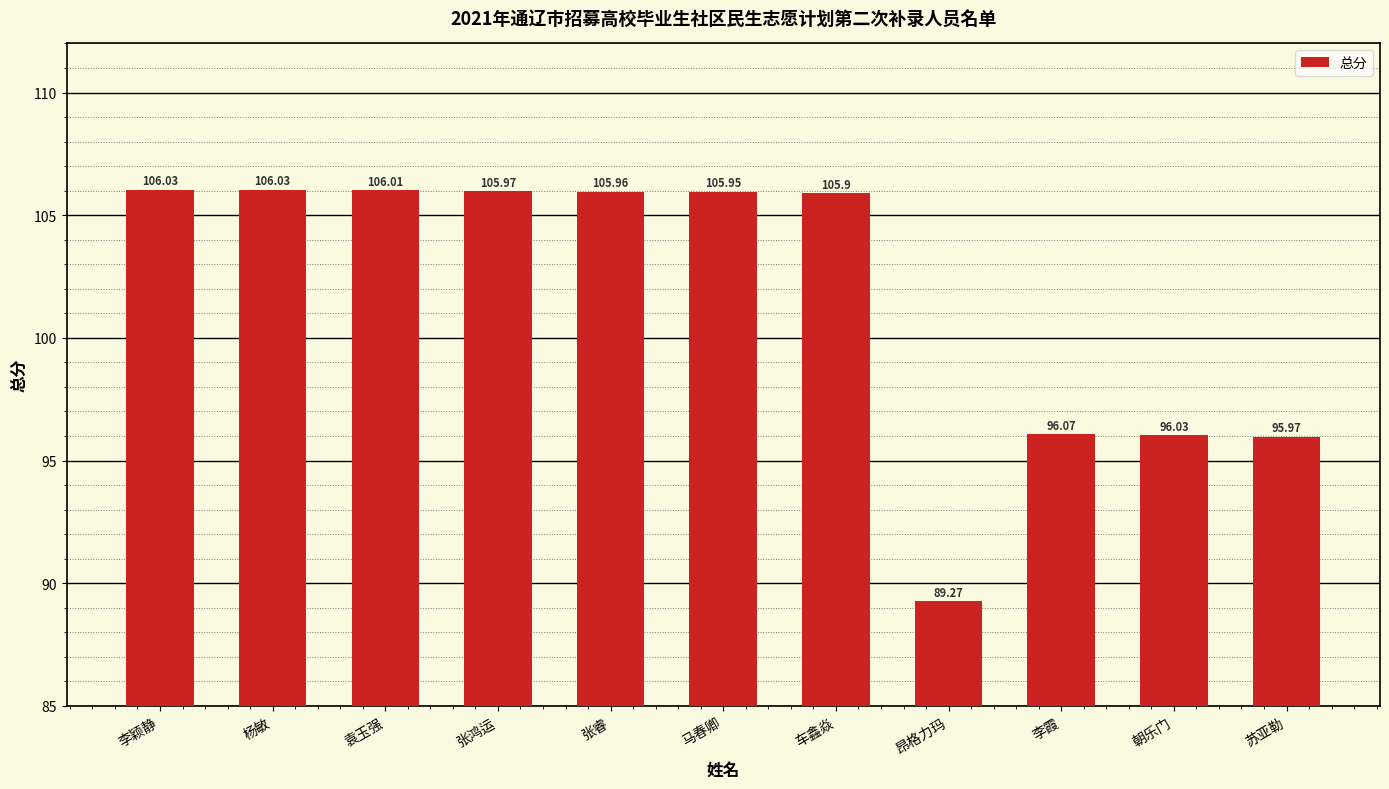

What is the value of the 5th bar from the left?

106.0